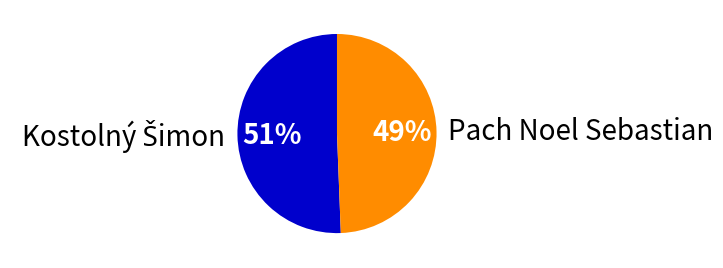

Count the number of slices in the pie.

2